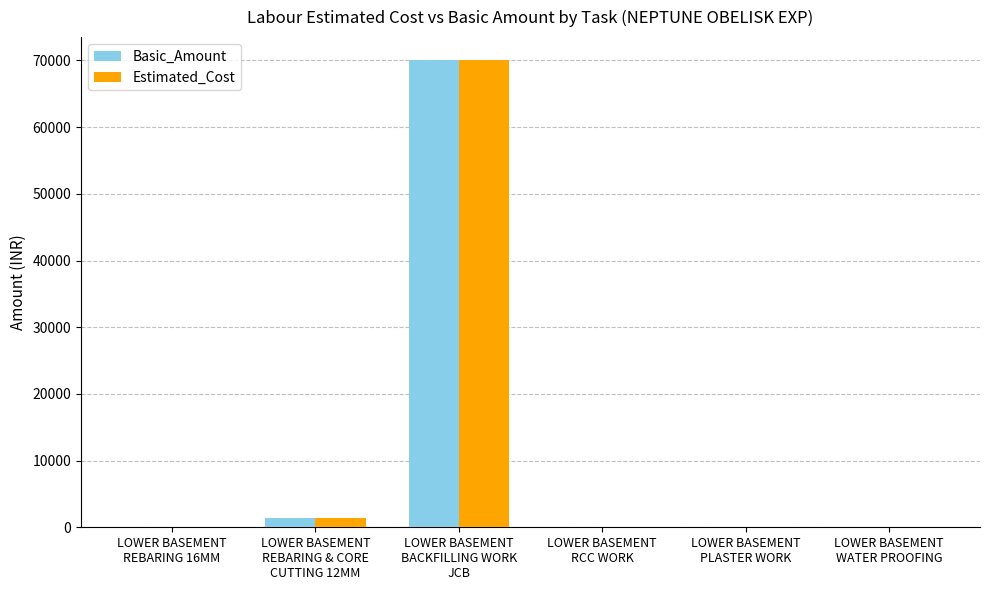

At which label is Estimated_Cost closest to 35000?

LOWER BASEMENT
REBARING & CORE
CUTTING 12MM